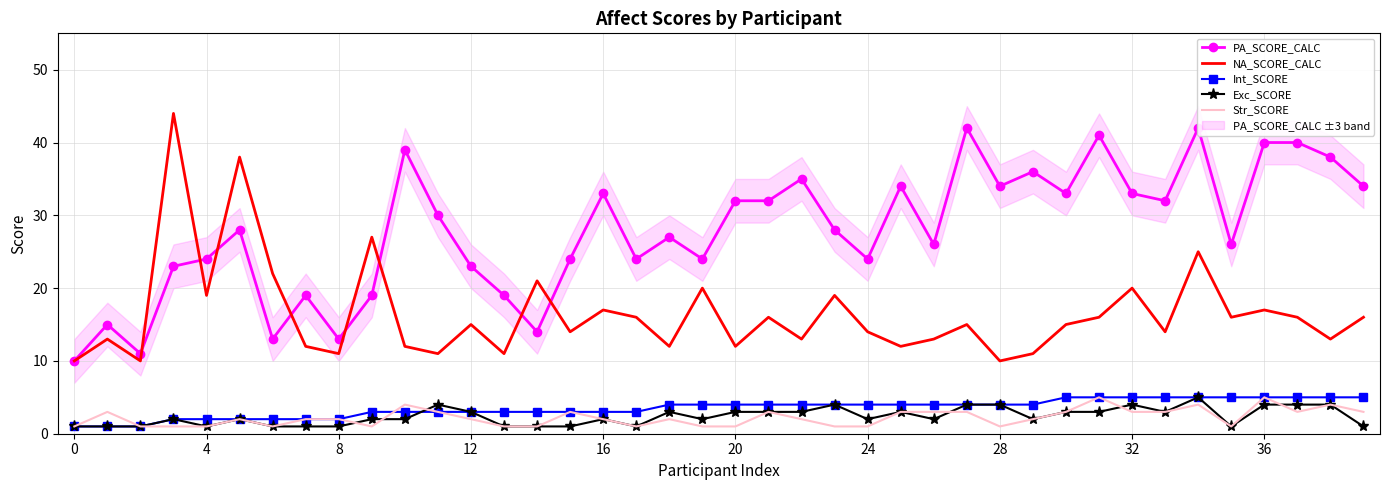

The PA_SCORE_CALC series shows 32 at 21. True or false?

True